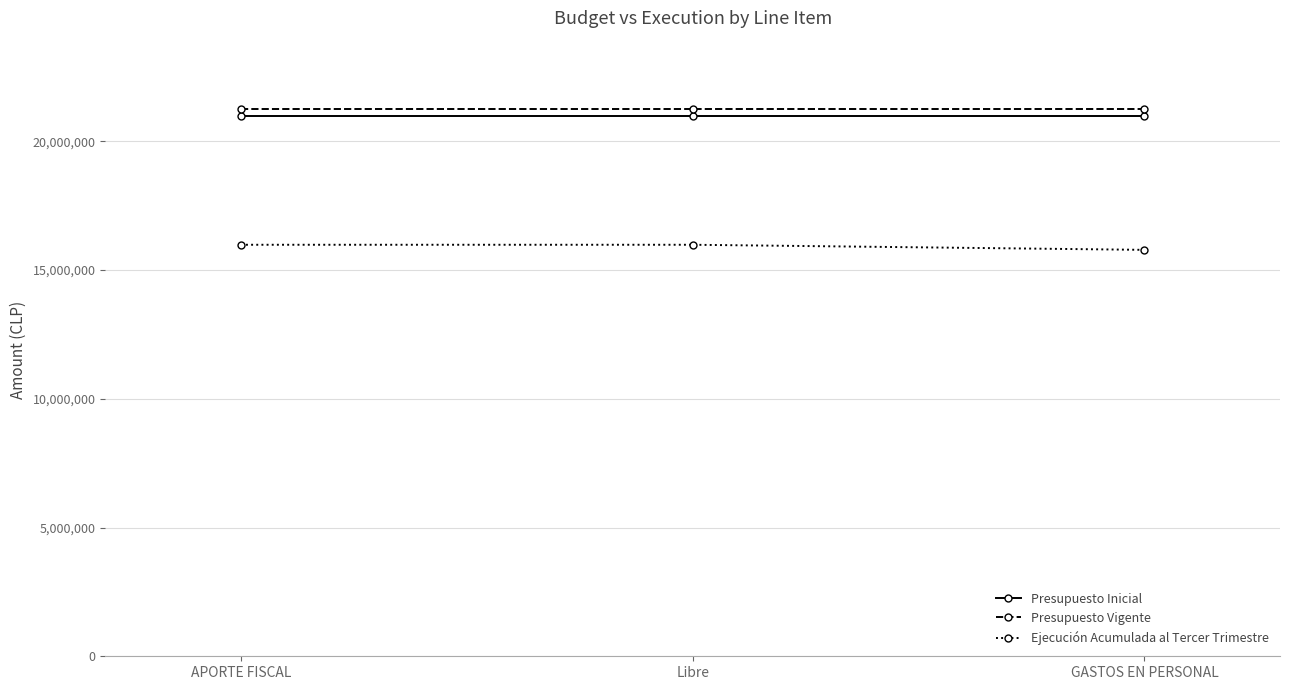

What are all the series names shown in the legend?

Presupuesto Inicial, Presupuesto Vigente, Ejecución Acumulada al Tercer Trimestre